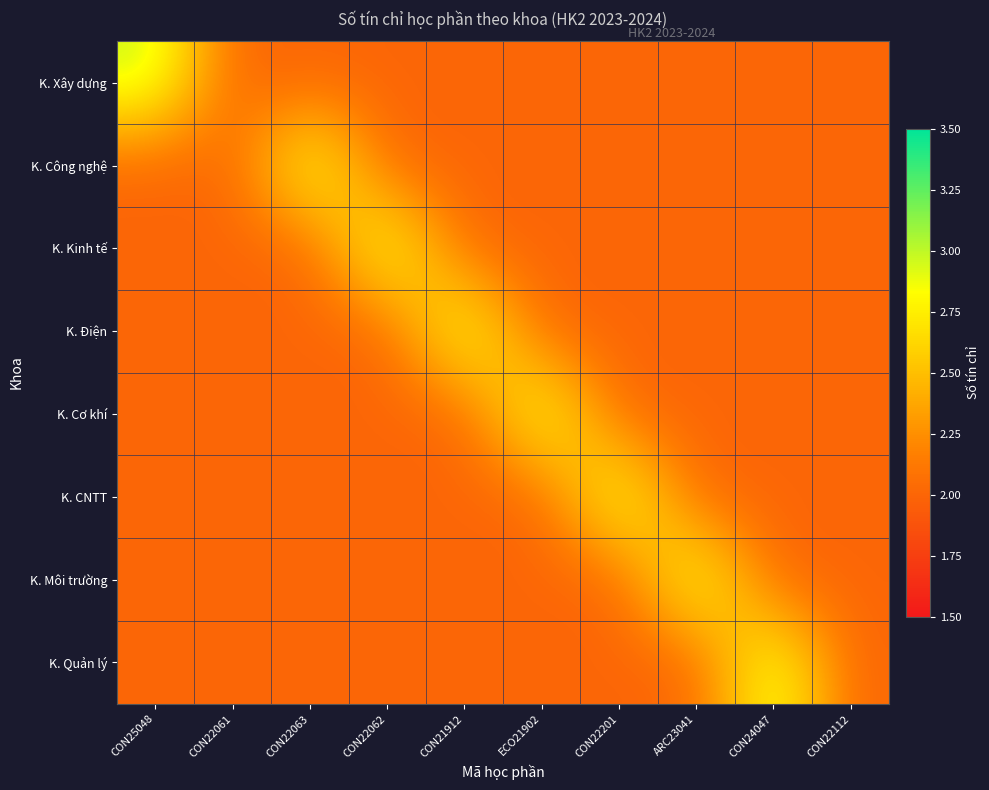

Reading left to right, transcribe all the data shown in this chart.

K. Xây dựng: CON25048=3	CON22061=2	CON22063=2	CON22062=2	CON21912=2	ECO21902=2	CON22201=2	ARC23041=2	CON24047=2	CON22112=2
K. Công nghệ: CON25048=2	CON22061=2	CON22063=3	CON22062=2	CON21912=2	ECO21902=2	CON22201=2	ARC23041=2	CON24047=2	CON22112=2
K. Kinh tế: CON25048=2	CON22061=2	CON22063=2	CON22062=3	CON21912=2	ECO21902=2	CON22201=2	ARC23041=2	CON24047=2	CON22112=2
K. Điện: CON25048=2	CON22061=2	CON22063=2	CON22062=2	CON21912=3	ECO21902=2	CON22201=2	ARC23041=2	CON24047=2	CON22112=2
K. Cơ khí: CON25048=2	CON22061=2	CON22063=2	CON22062=2	CON21912=2	ECO21902=3	CON22201=2	ARC23041=2	CON24047=2	CON22112=2
K. CNTT: CON25048=2	CON22061=2	CON22063=2	CON22062=2	CON21912=2	ECO21902=2	CON22201=3	ARC23041=2	CON24047=2	CON22112=2
K. Môi trường: CON25048=2	CON22061=2	CON22063=2	CON22062=2	CON21912=2	ECO21902=2	CON22201=2	ARC23041=3	CON24047=2	CON22112=2
K. Quản lý: CON25048=2	CON22061=2	CON22063=2	CON22062=2	CON21912=2	ECO21902=2	CON22201=2	ARC23041=2	CON24047=3	CON22112=2